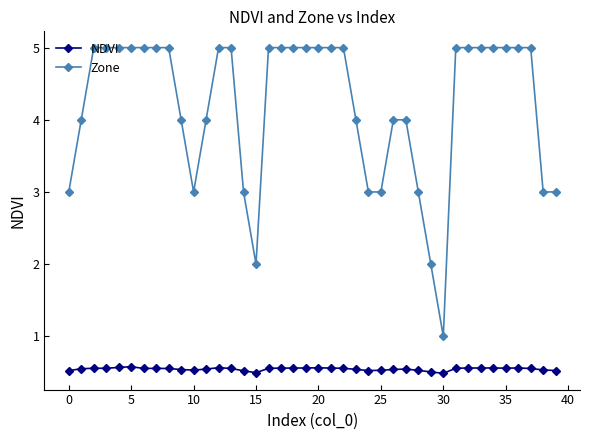

Count the NDVI values in the range 0 to 1.

40